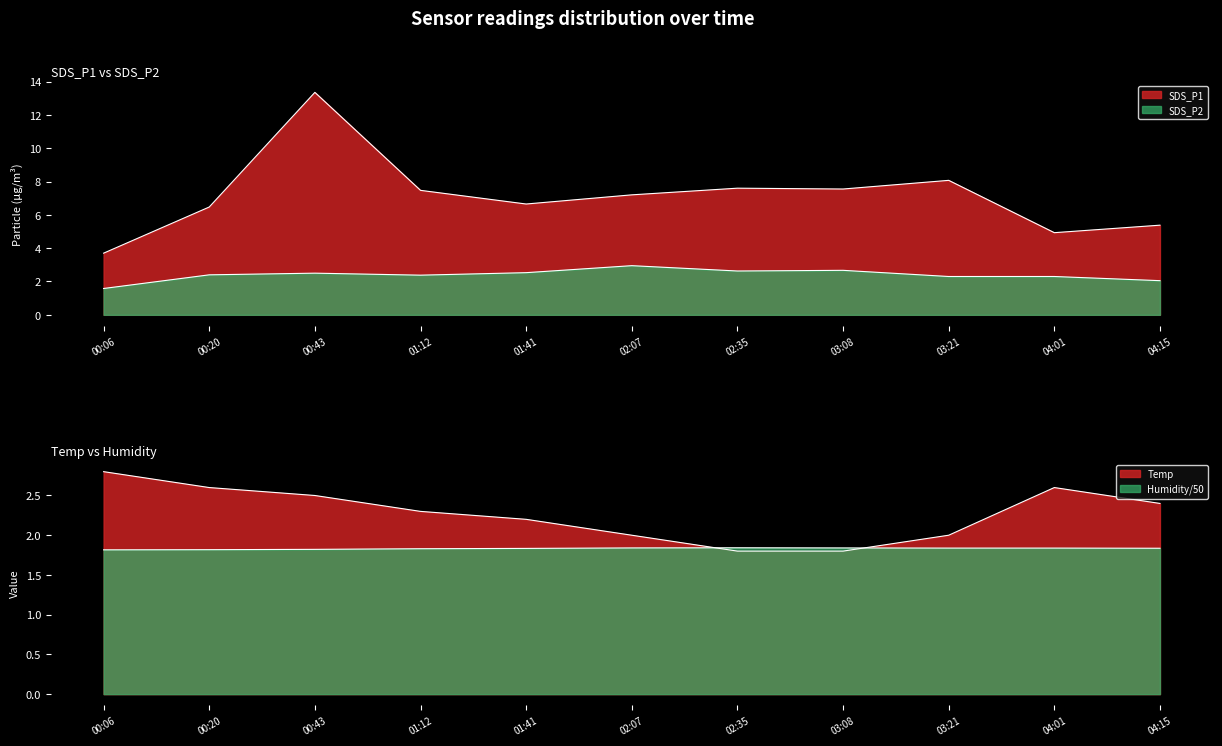

Between which two adjacent categories do Temp and SDS_P2 first intersect?

03:21 and 04:01